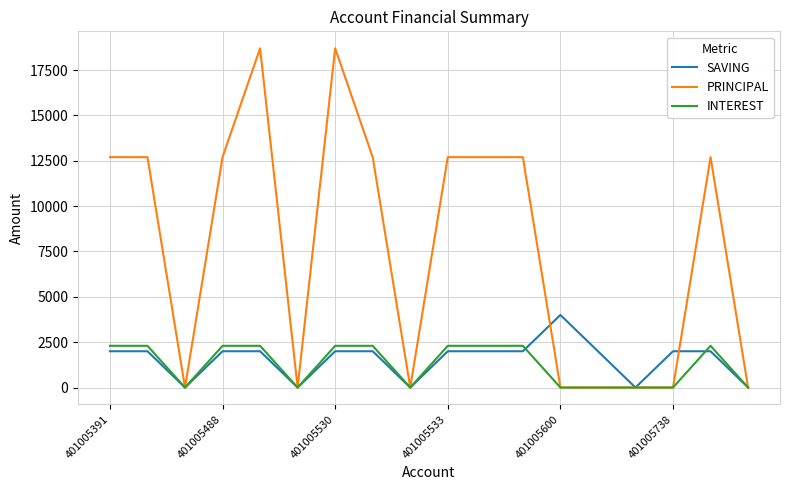

Rank the series by their maximum value, from lowest to highest.

INTEREST, SAVING, PRINCIPAL